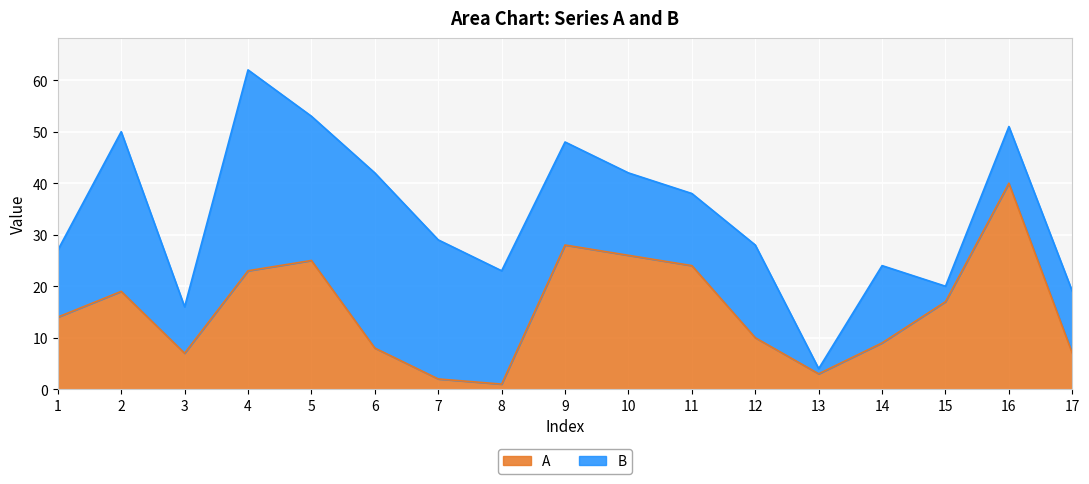

List the labels in order of value, smallest first.

8, 7, 13, 3, 17, 6, 14, 12, 1, 15, 2, 4, 11, 5, 10, 9, 16